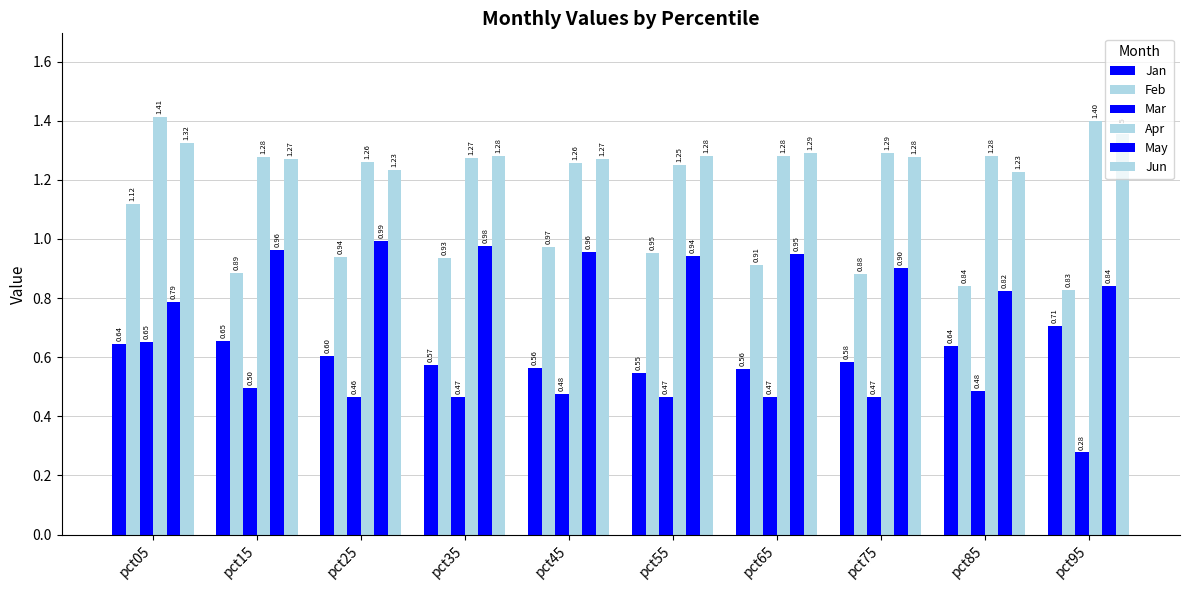

Which series has the widest spread of values?

Mar